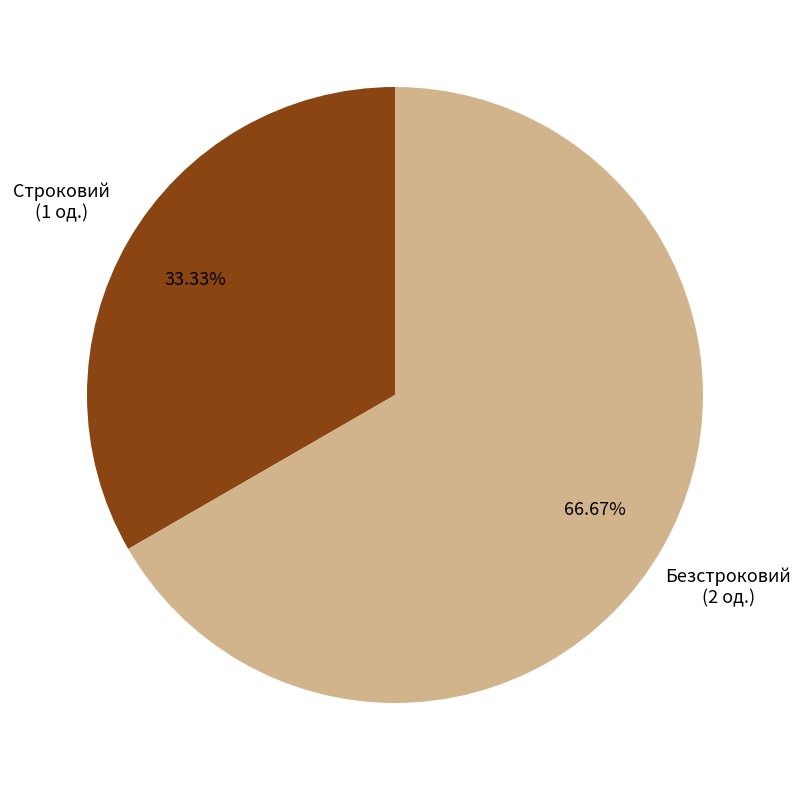

Which slice represents more than half of the pie?

Безстроковий